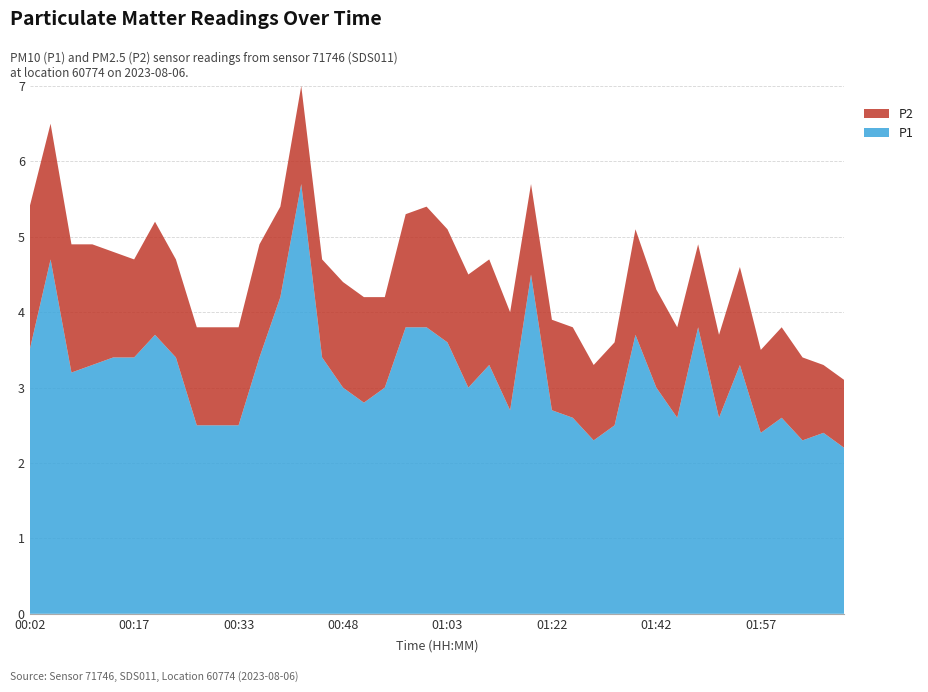

Reading right to left, what are all the values shown in this chart?

P1: 02:09=2.2	02:06=2.4	02:03=2.3	02:00=2.6	01:57=2.4	01:54=3.3	01:51=2.6	01:48=3.8	01:45=2.6	01:42=3.0	01:39=3.7	01:36=2.5	01:33=2.3	01:29=2.6	01:22=2.7	01:19=4.5	01:16=2.7	01:13=3.3	01:06=3.0	01:03=3.6	01:00=3.8	00:57=3.8	00:54=3.0	00:51=2.8	00:48=3.0	00:45=3.4	00:42=5.7	00:39=4.2	00:36=3.4	00:33=2.5	00:30=2.5	00:27=2.5	00:23=3.4	00:20=3.7	00:17=3.4	00:14=3.4	00:11=3.3	00:08=3.2	00:05=4.7	00:02=3.5
P2: 02:09=0.9	02:06=0.9	02:03=1.1	02:00=1.2	01:57=1.1	01:54=1.3	01:51=1.1	01:48=1.1	01:45=1.2	01:42=1.3	01:39=1.4	01:36=1.1	01:33=1.0	01:29=1.2	01:22=1.2	01:19=1.2	01:16=1.3	01:13=1.4	01:06=1.5	01:03=1.5	01:00=1.6	00:57=1.5	00:54=1.2	00:51=1.4	00:48=1.4	00:45=1.3	00:42=1.3	00:39=1.2	00:36=1.5	00:33=1.3	00:30=1.3	00:27=1.3	00:23=1.3	00:20=1.5	00:17=1.3	00:14=1.4	00:11=1.6	00:08=1.7	00:05=1.8	00:02=1.9